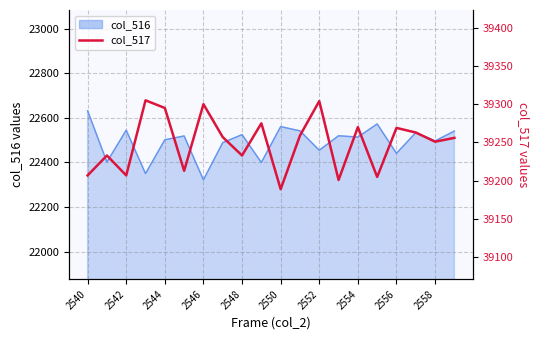

What is the change in value from 2552 to 2558?

-53